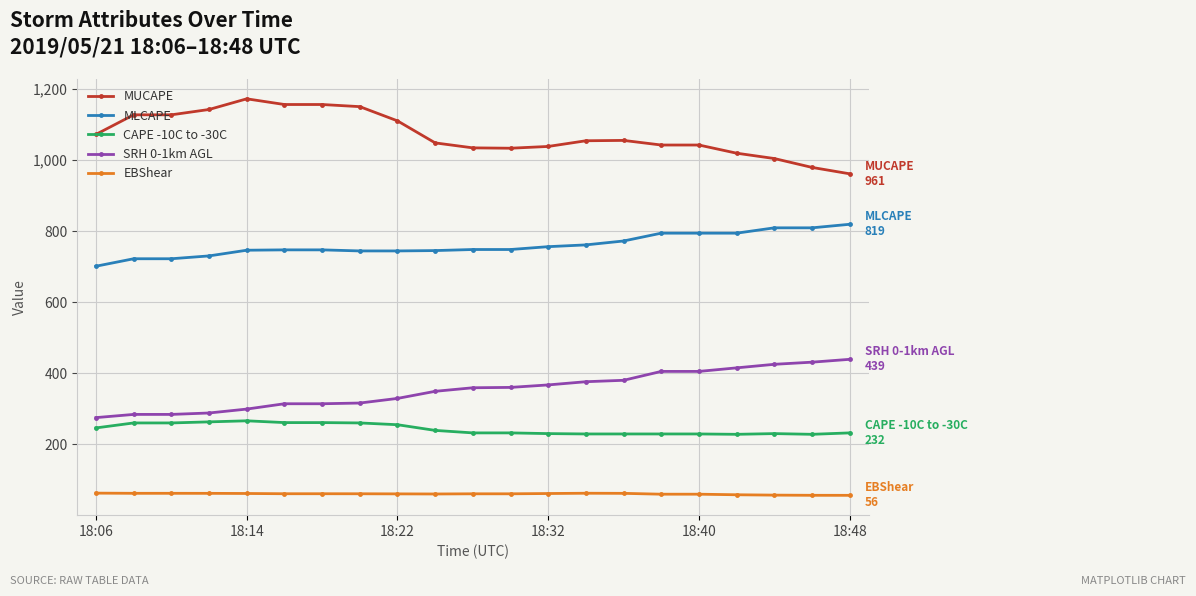

True or false: SRH 0-1km AGL and EBShear intersect in this chart.

False